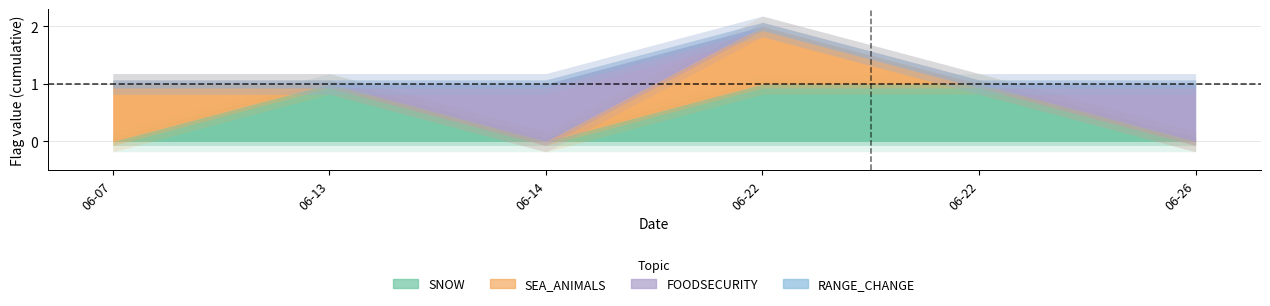

Count the FOODSECURITY values in the range 0 to 1.

6